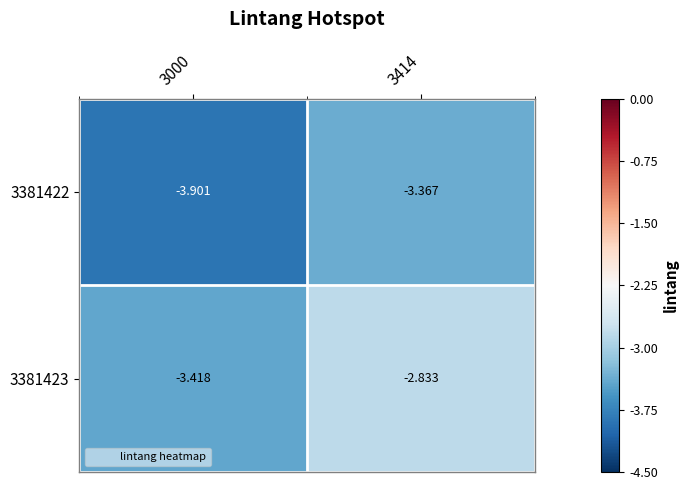

Which series has the widest spread of values?

3381423